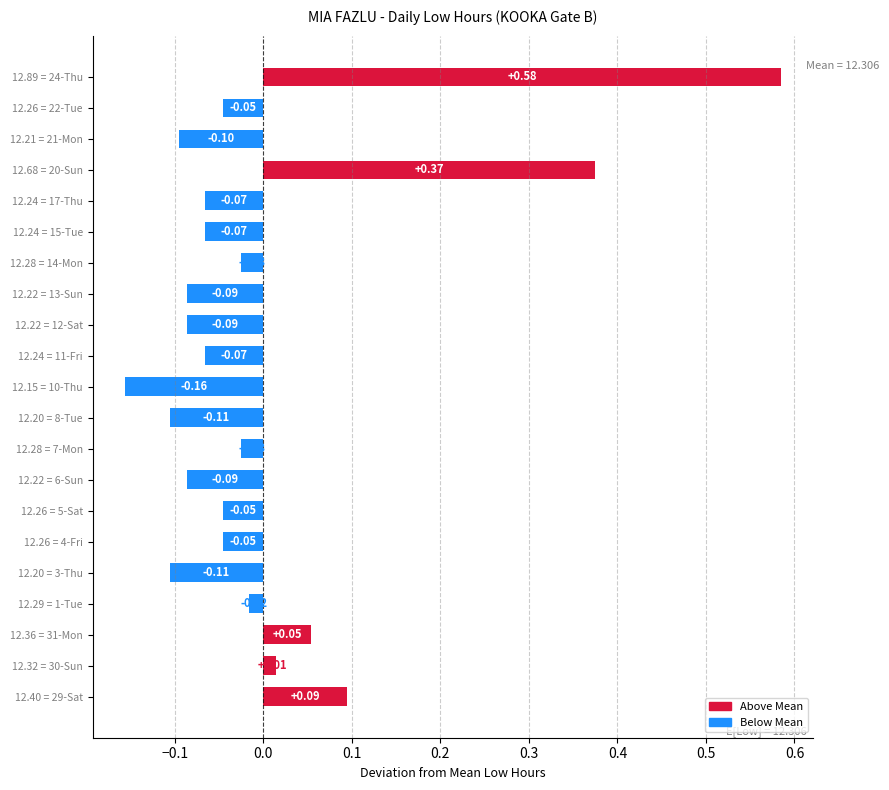

How many values are below 0?

16